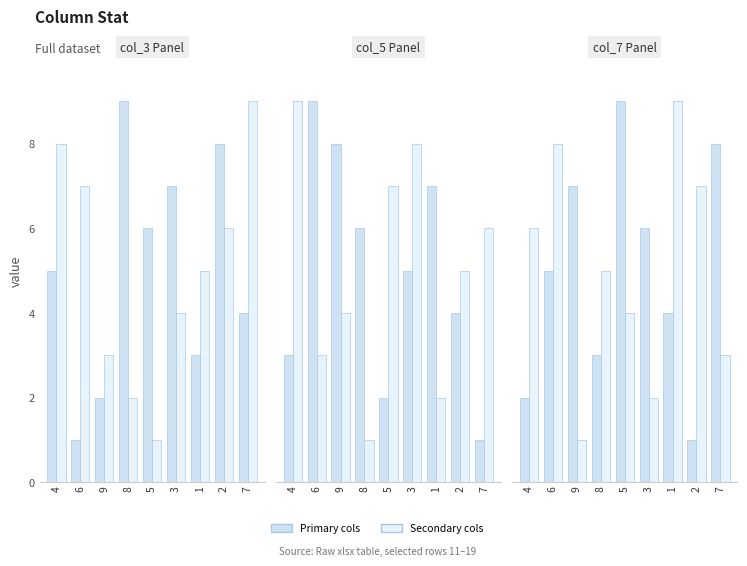

How many data points in col_9 are less than 5?

4